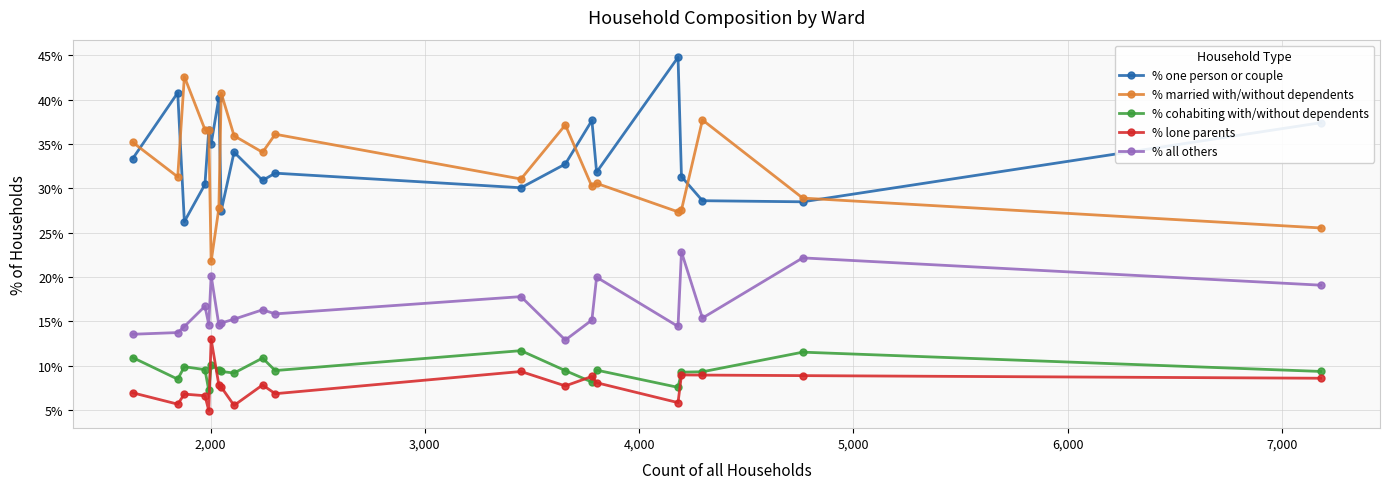

What is the maximum value shown in the chart?

44.8